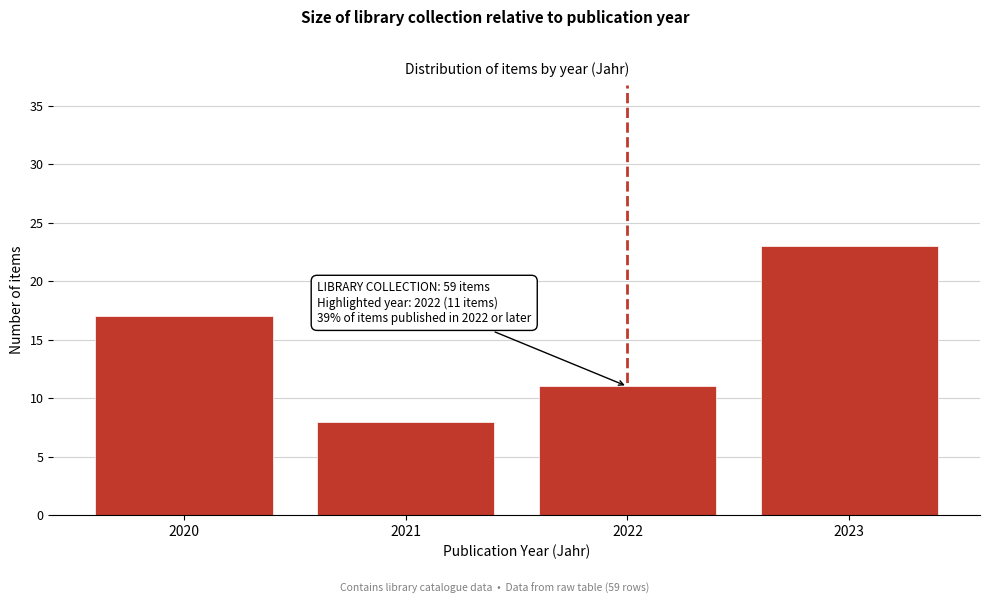

Reading left to right, what are all the values shown in this chart?

2020=17	2021=8	2022=11	2023=23